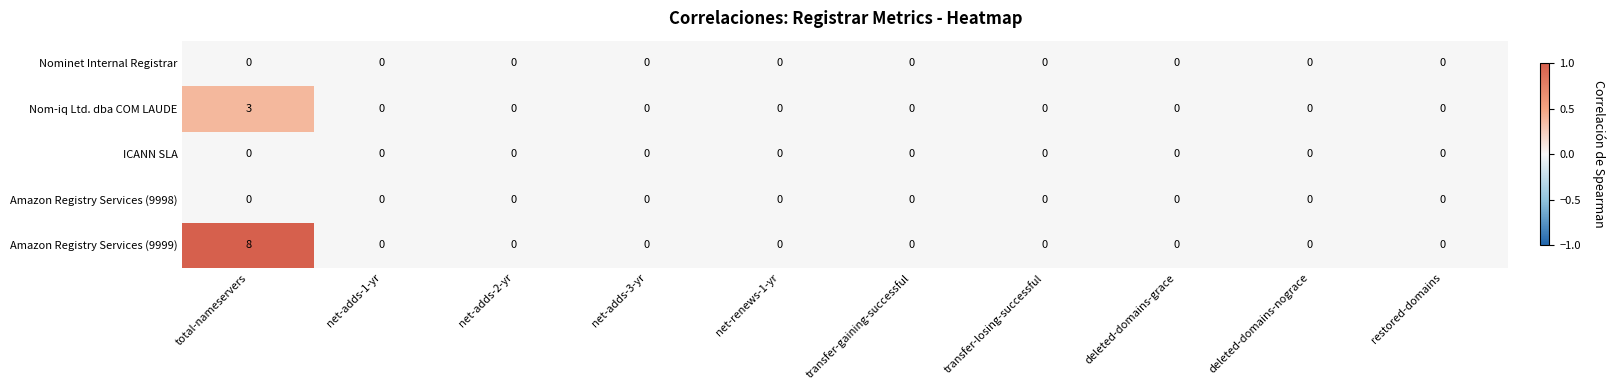

The value of ICANN SLA at deleted-domains-grace is 0. True or false?

True